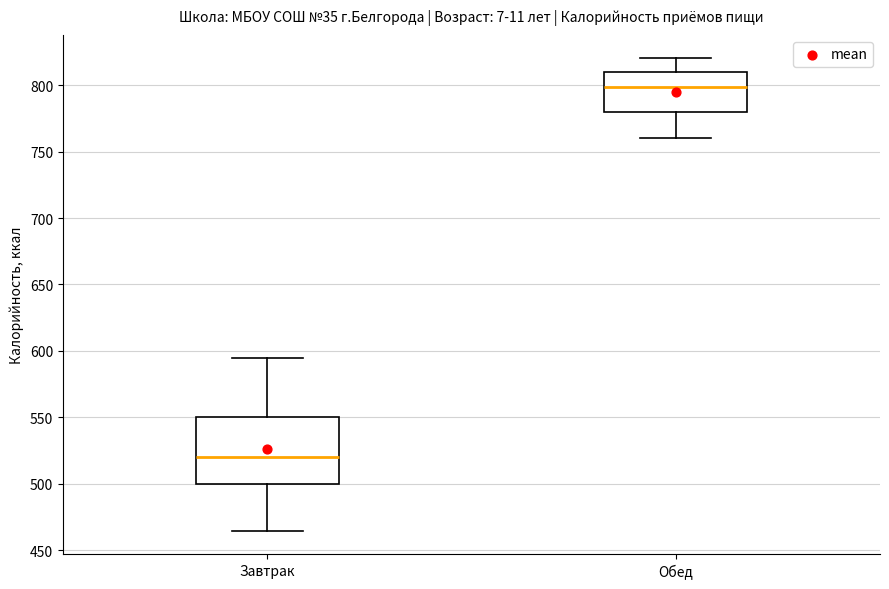

Where is the upper edge of the box for Обед on the y-axis? The values are not printed on the chart, so give them approximately, as read against the axis.

810